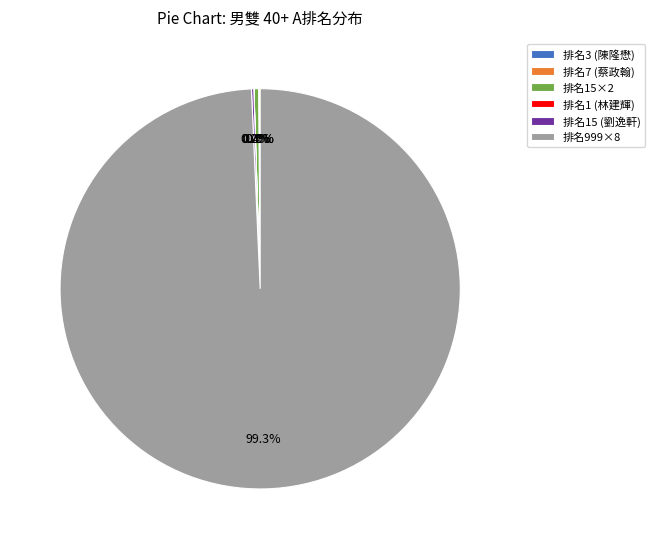

How much of the chart is everything except 排名15×2?

99.6%